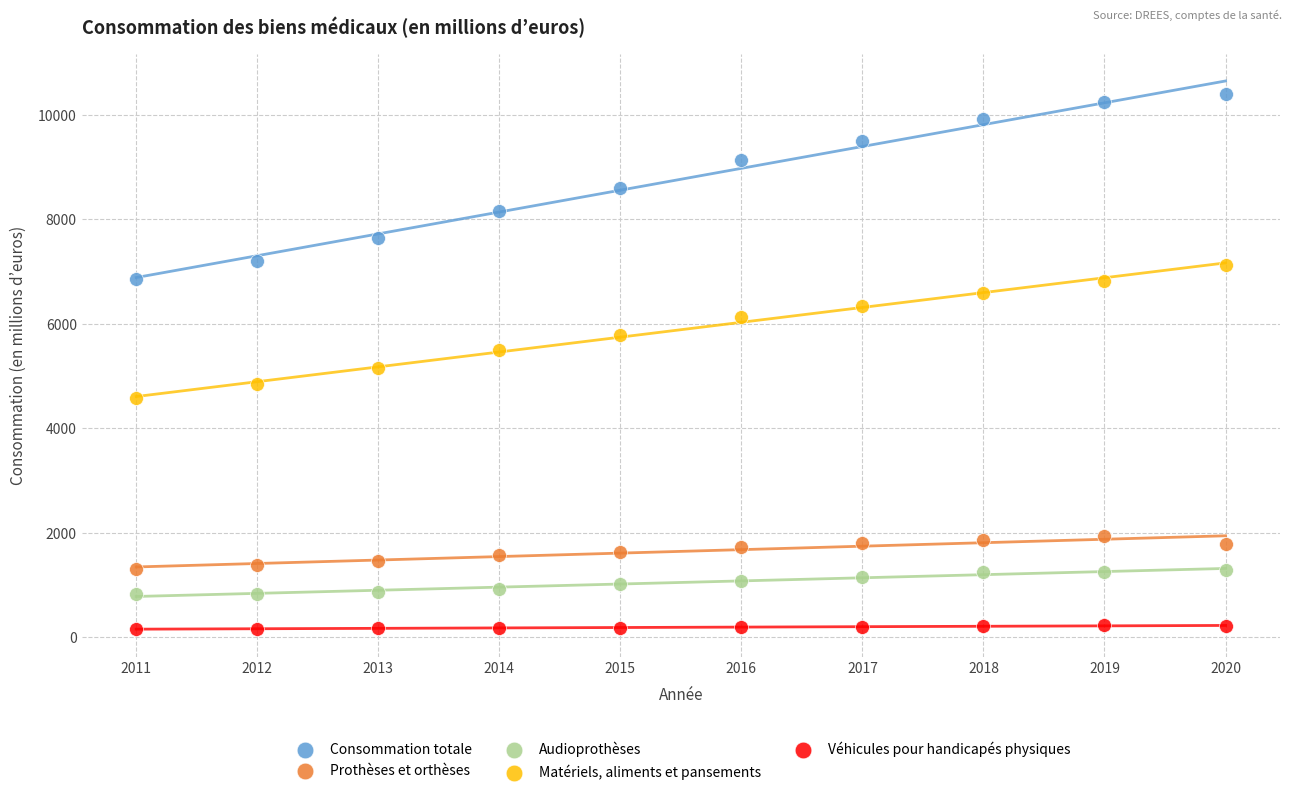

Which series has the widest spread of Y values?

Consommation totale